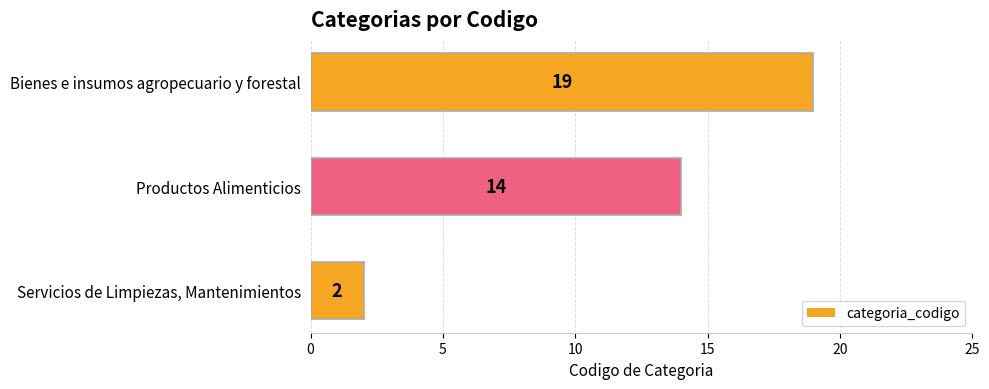

How many values are between 2 and 19?

3